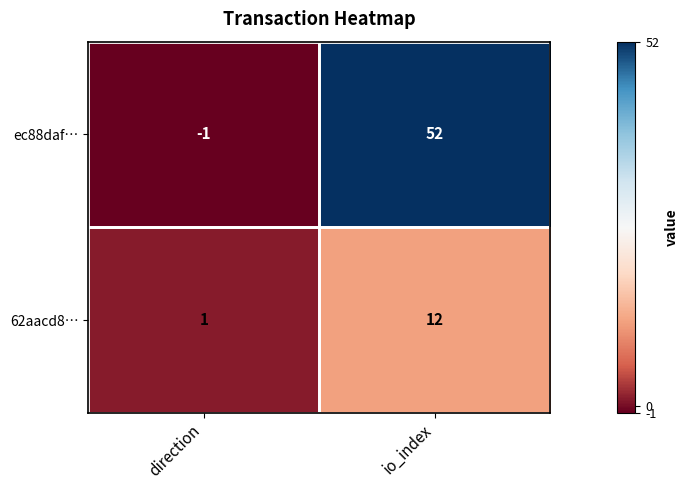

What is the spread (max minus min) of values at io_index?

40